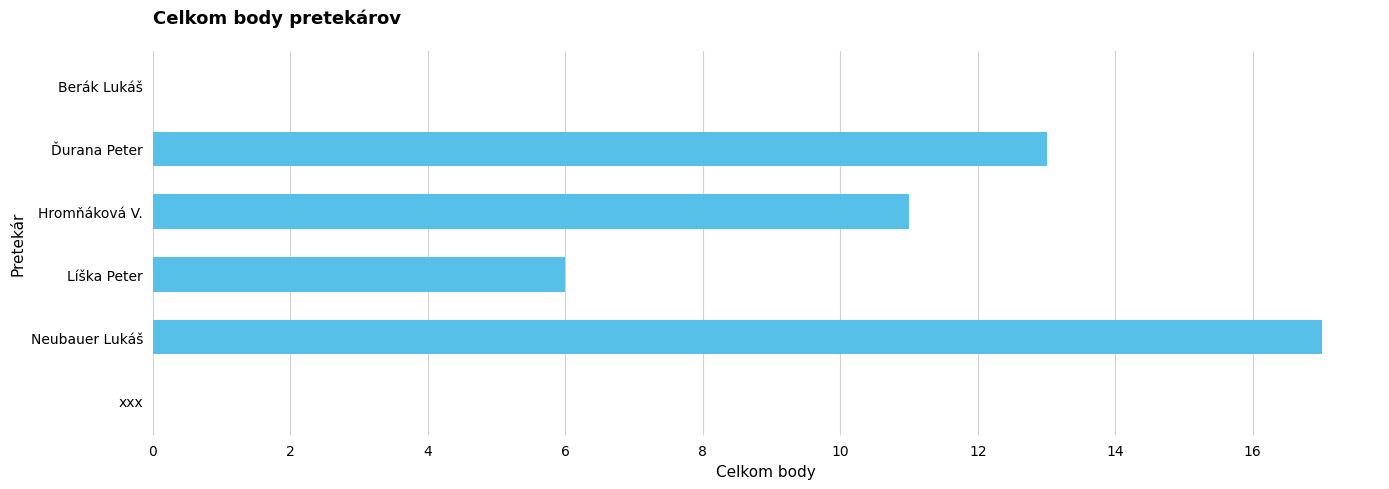

What is the sum of all values?

47